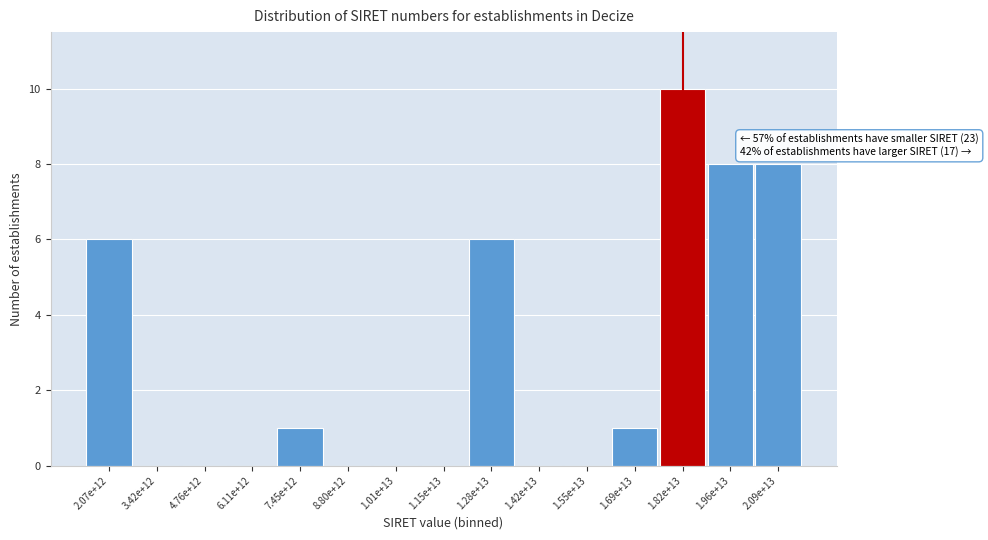

Reading left to right, what are all the values shown in this chart?

2.07e+12=6	3.42e+12=0	4.76e+12=0	6.11e+12=0	7.45e+12=1	8.80e+12=0	1.01e+13=0	1.15e+13=0	1.28e+13=6	1.42e+13=0	1.55e+13=0	1.69e+13=1	1.82e+13=10	1.96e+13=8	2.09e+13=8